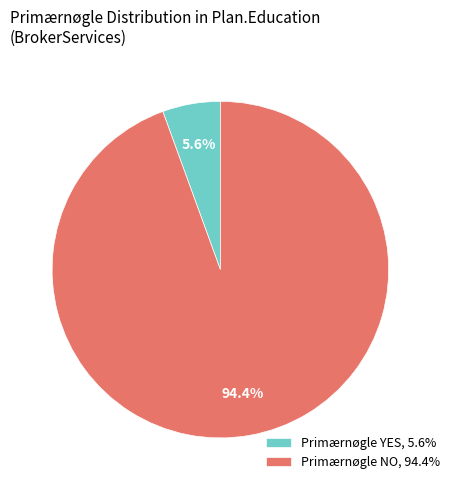

Which slice is the smallest?

Primærnøgle YES, 5.6%